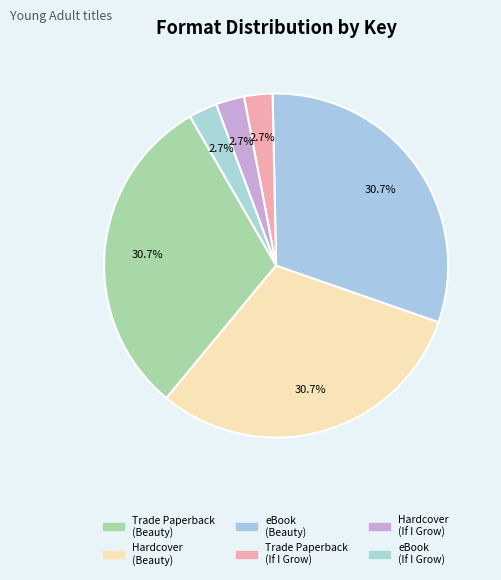

How many slices are in this pie chart?

6